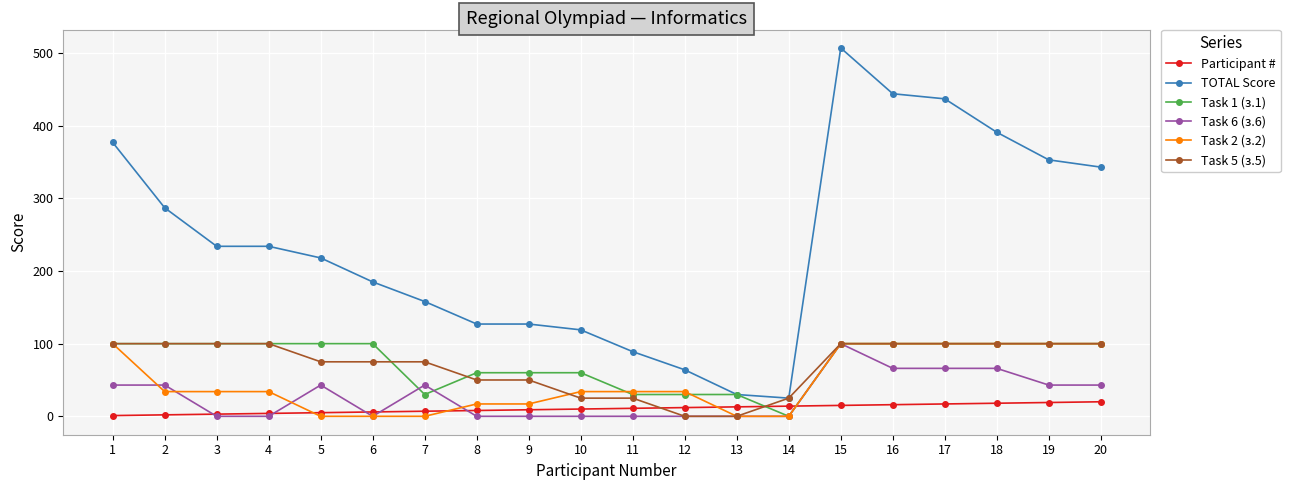

At which category is the sum across all series the highest?

15